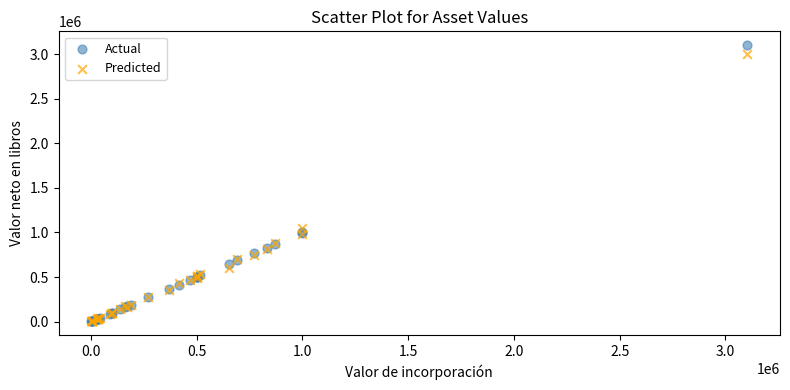

In the Predicted series, what Y value is closest to 1500950?

1050000.0